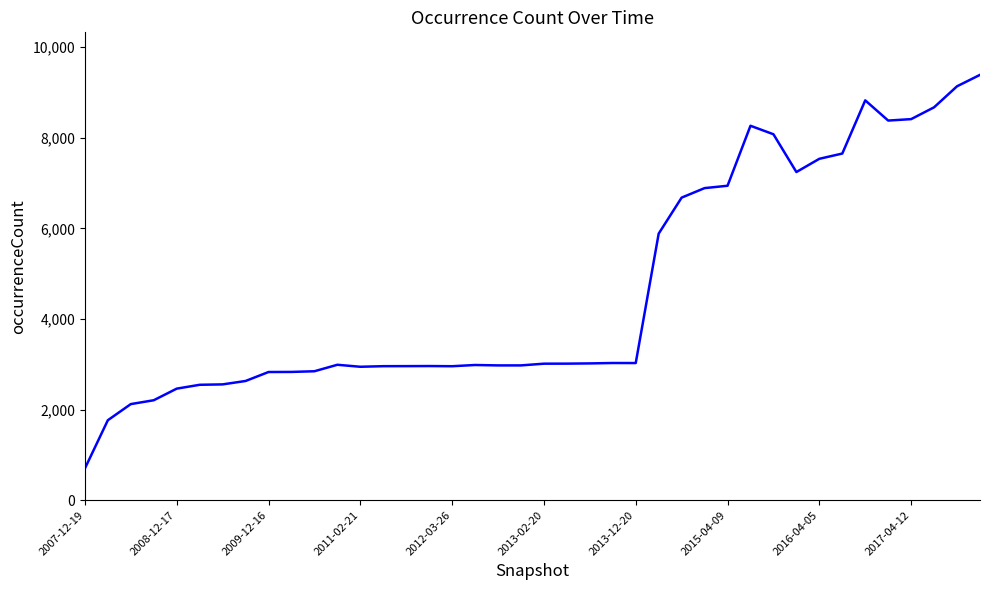

Is this an area chart (filled region under the line)?

No